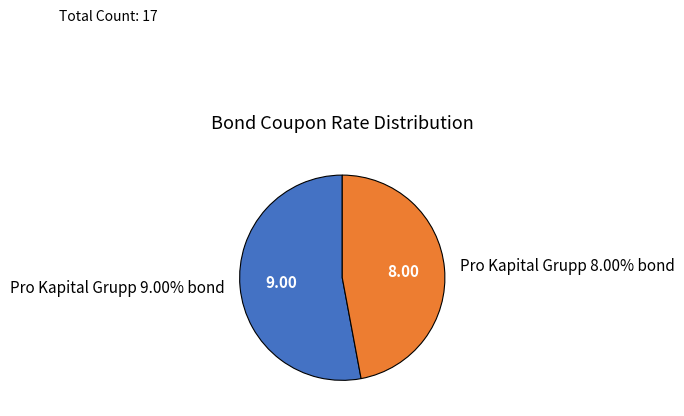

What percentage is NOT represented by Pro Kapital Grupp 8.00% bond?

52.9%